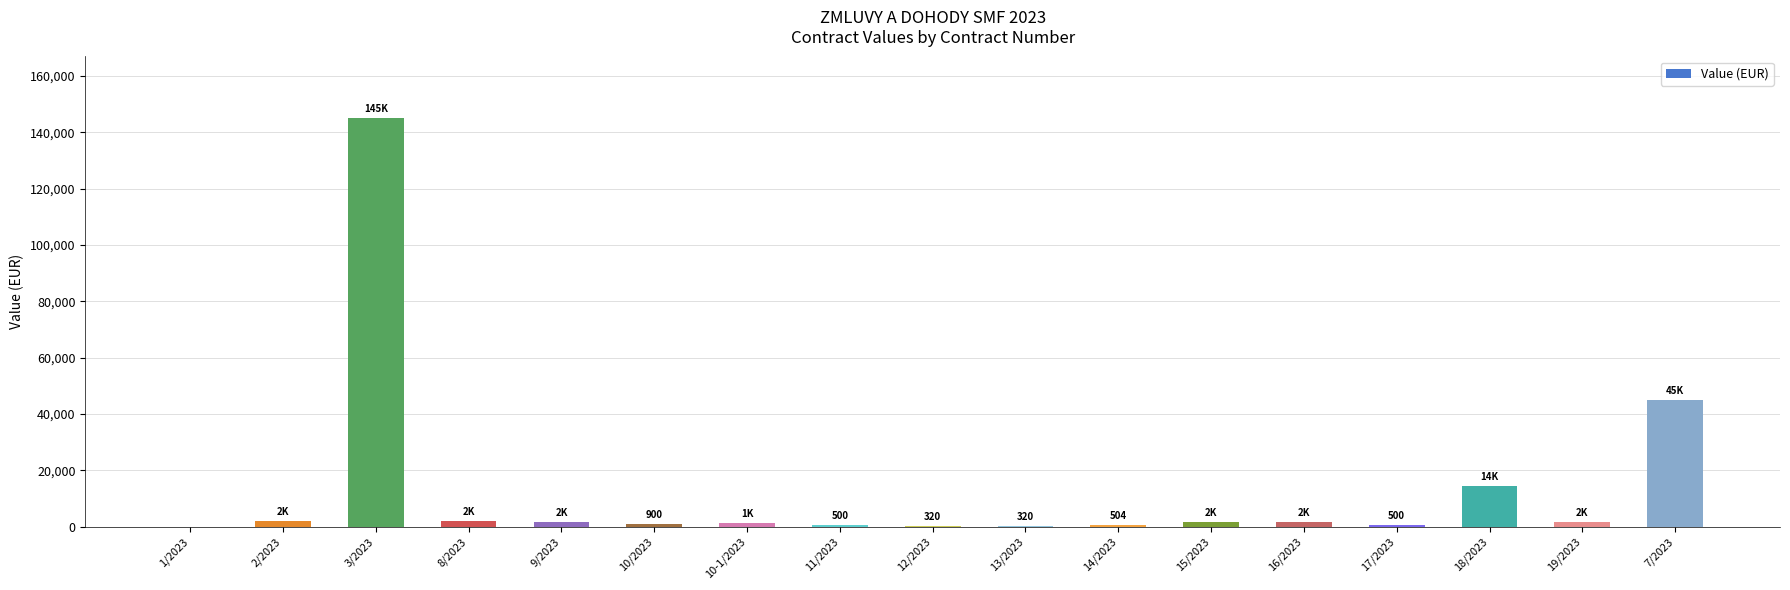

What is the sum of the values at 7/2023 and 10/2023?

45900